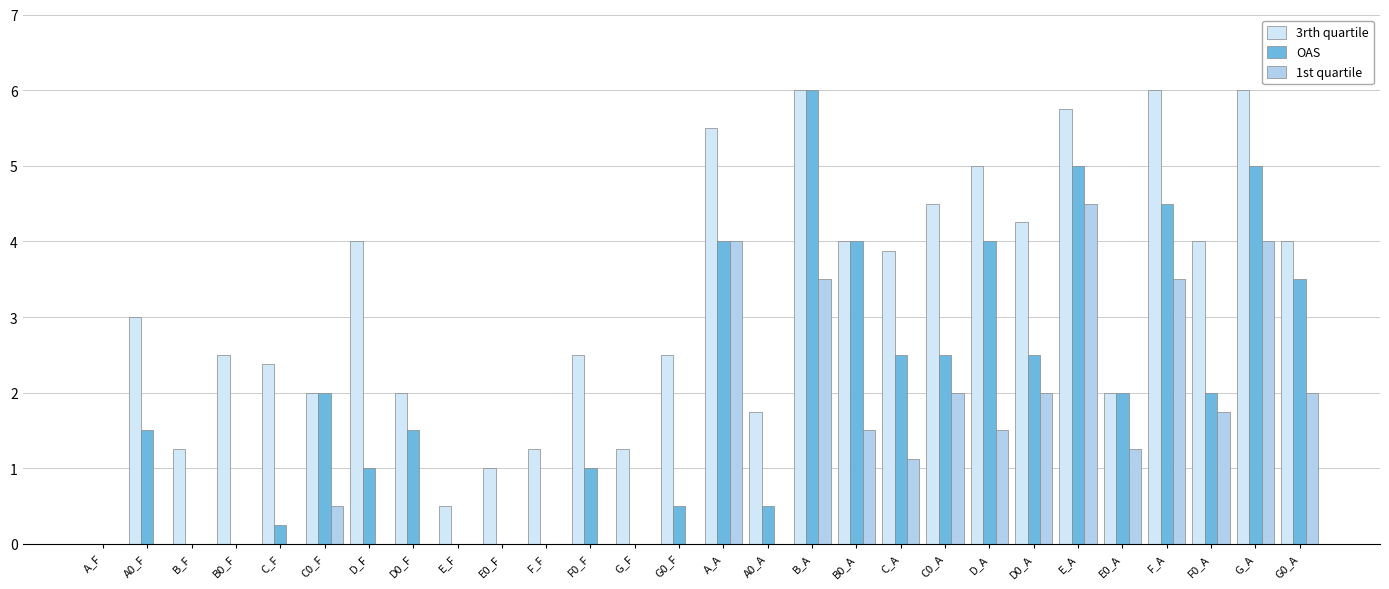

Which series changed the most between C0_A and G_A?

OAS